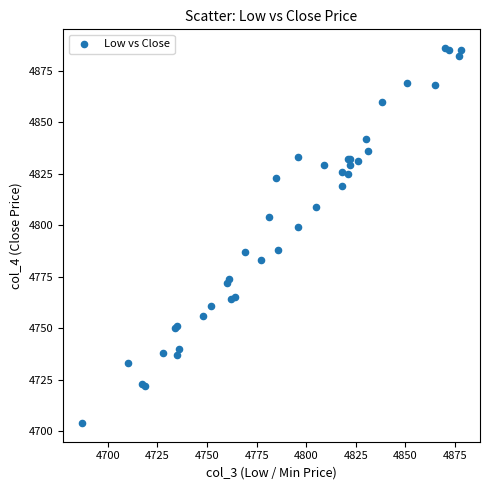

What Y value in the scatter plot is closest to 4795?

4799